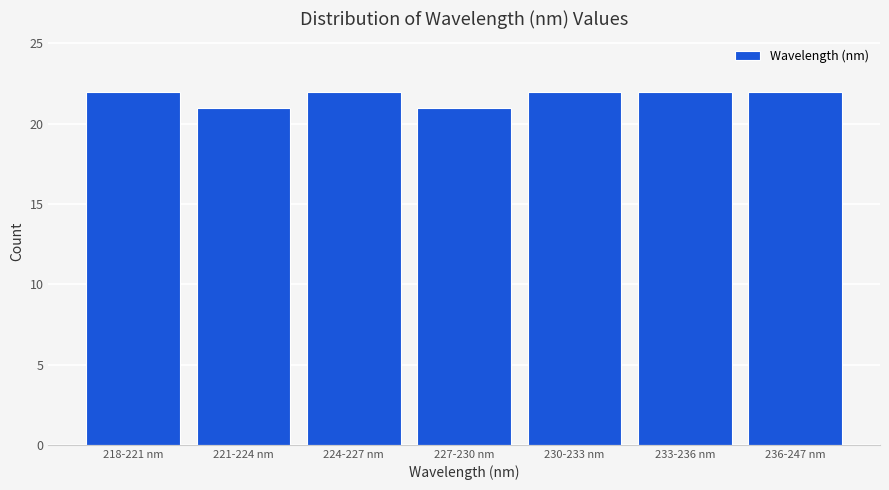

Reading right to left, extract all data points from this chart.

22	22	22	21	22	21	22